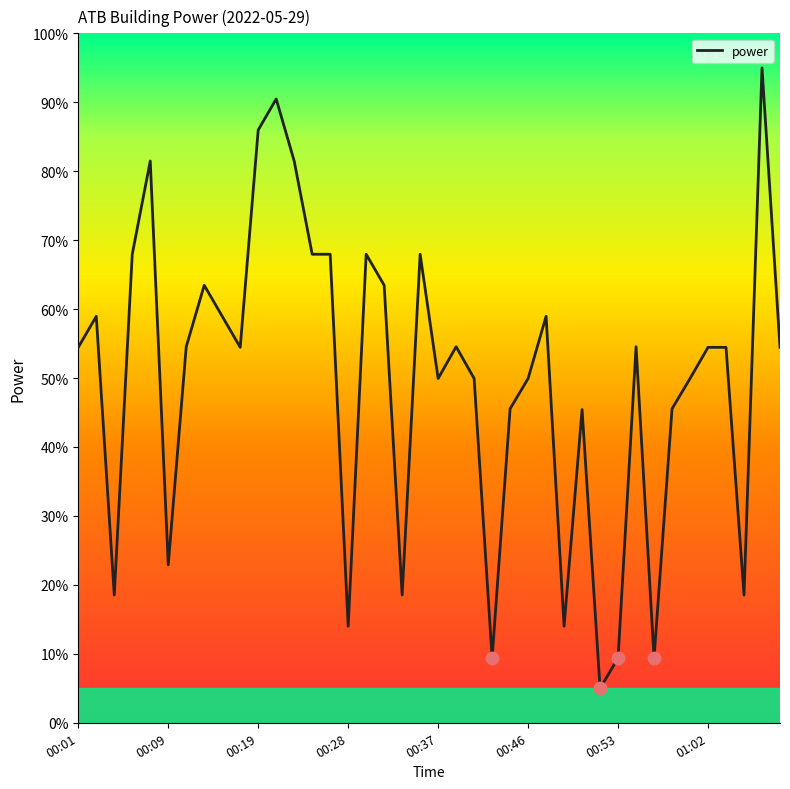

What is the minimum value shown in the chart?

5.0